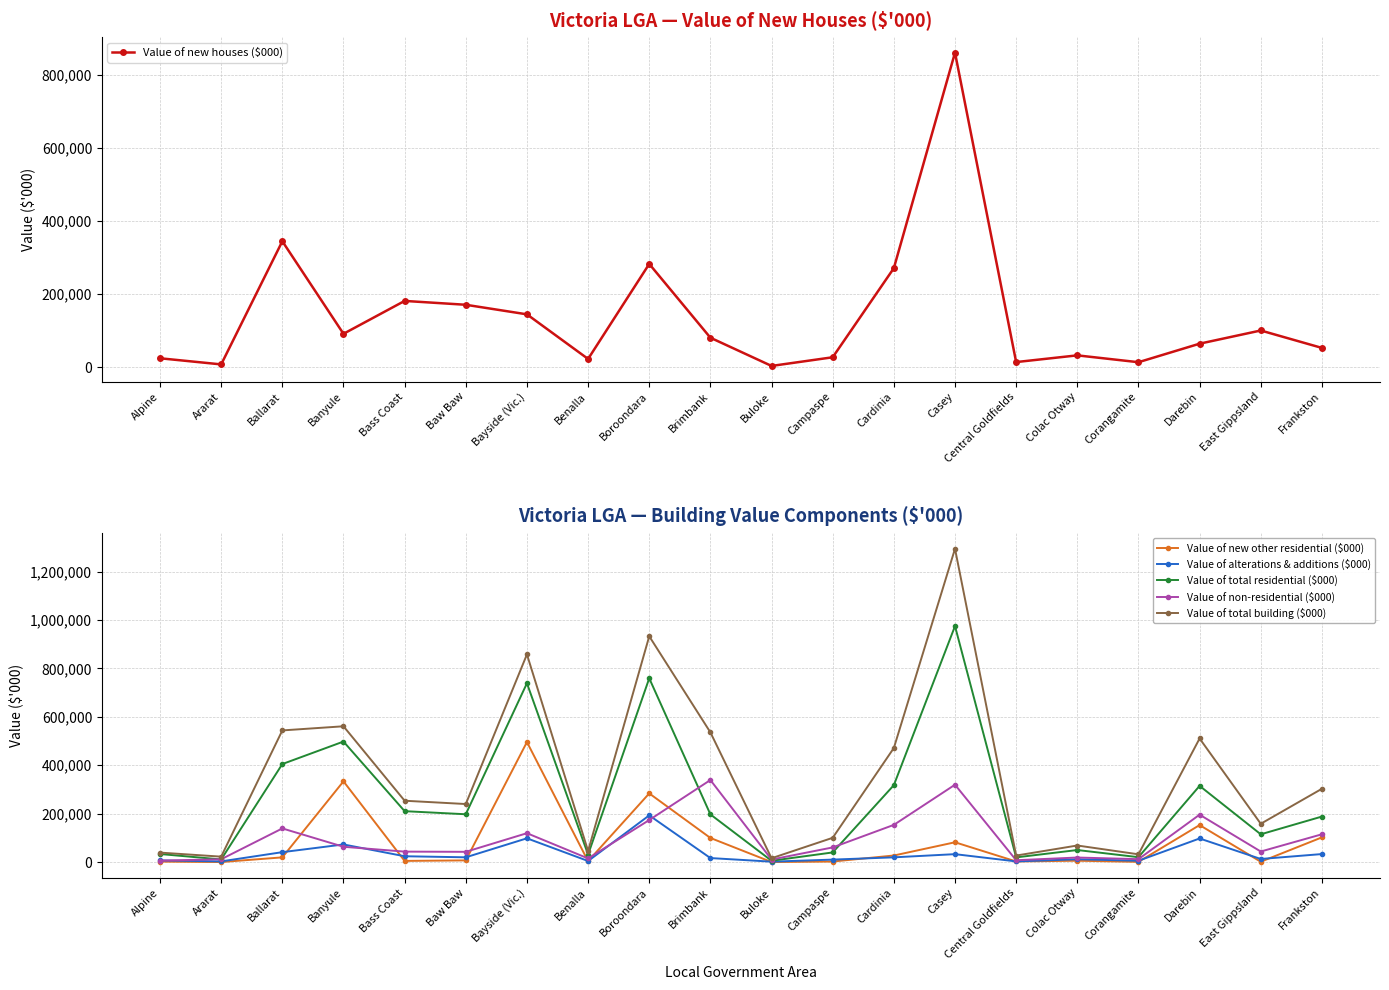

What is the sum of the Value of total building ($000) values at Alpine and Campaspe?

139230.6